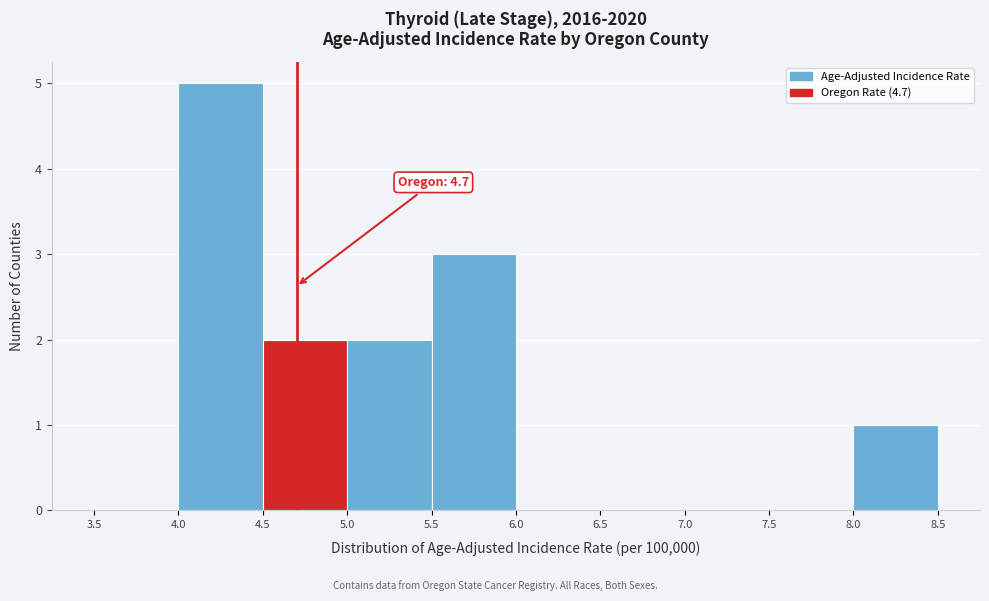

Which range on the x-axis has the tallest bar?

4.0 to 4.5